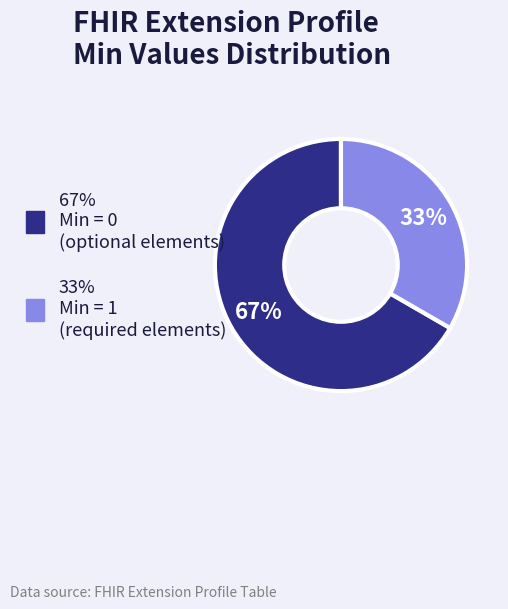

Count the number of slices in the pie.

2